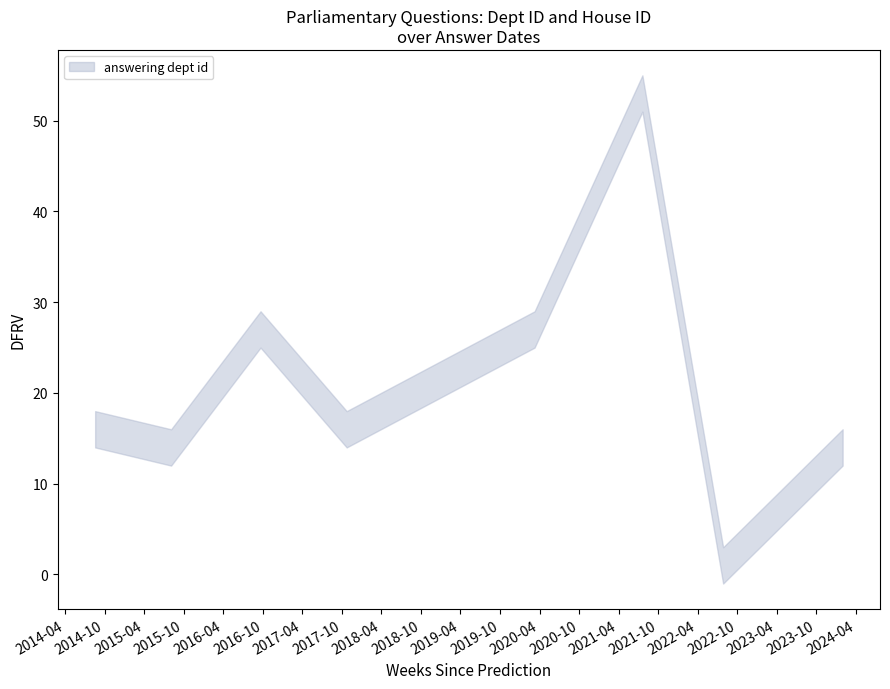

Which series has the largest range (max minus min)?

answering dept id